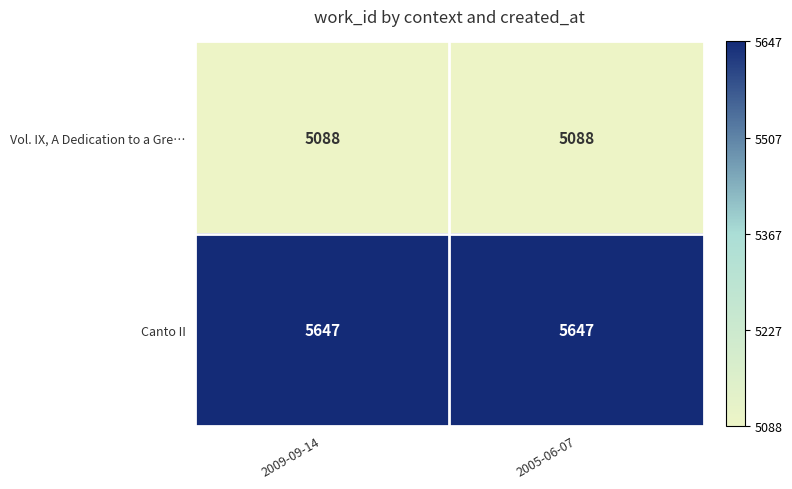

At 2009-09-14, list the series in order from smallest to largest.

Vol. IX, A Dedication to a Gre…, Canto II